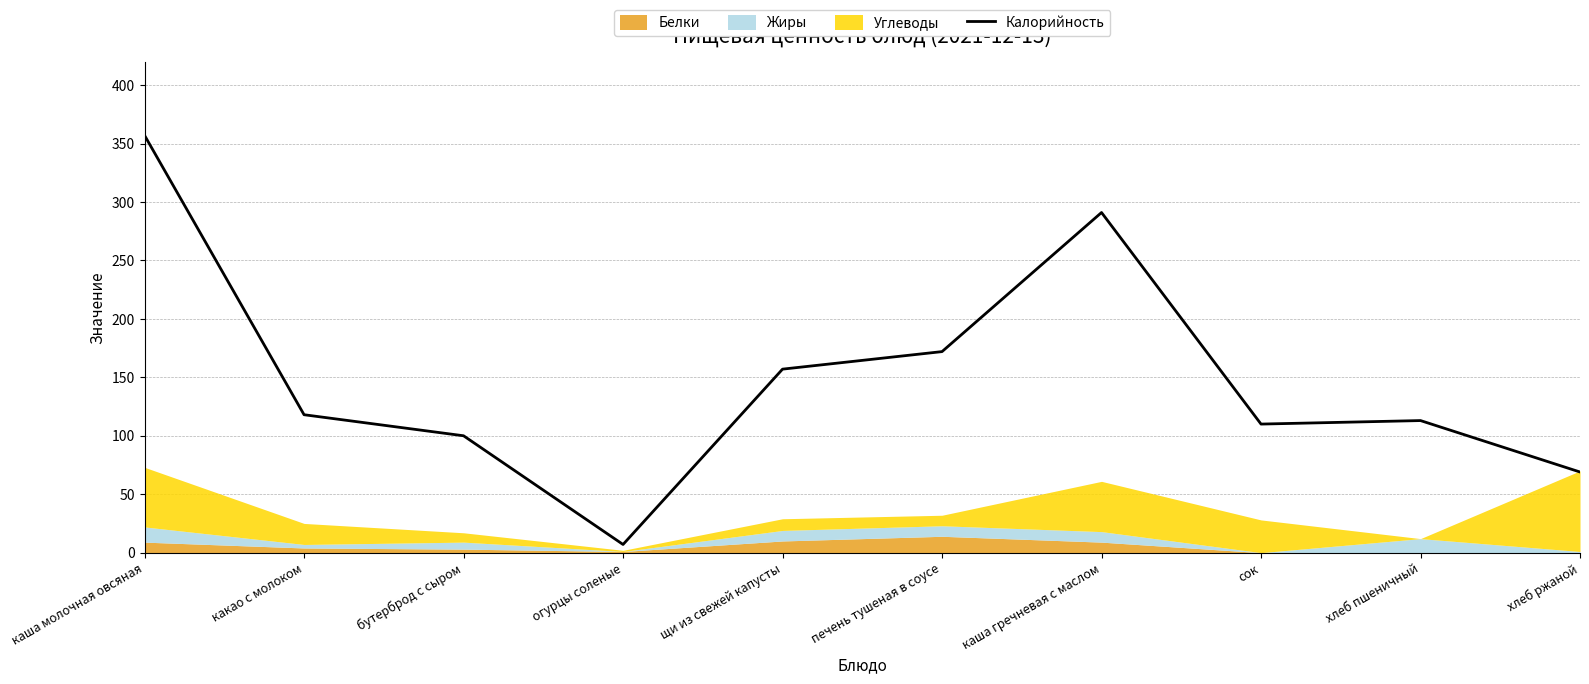

What is the minimum value shown in the chart?

7